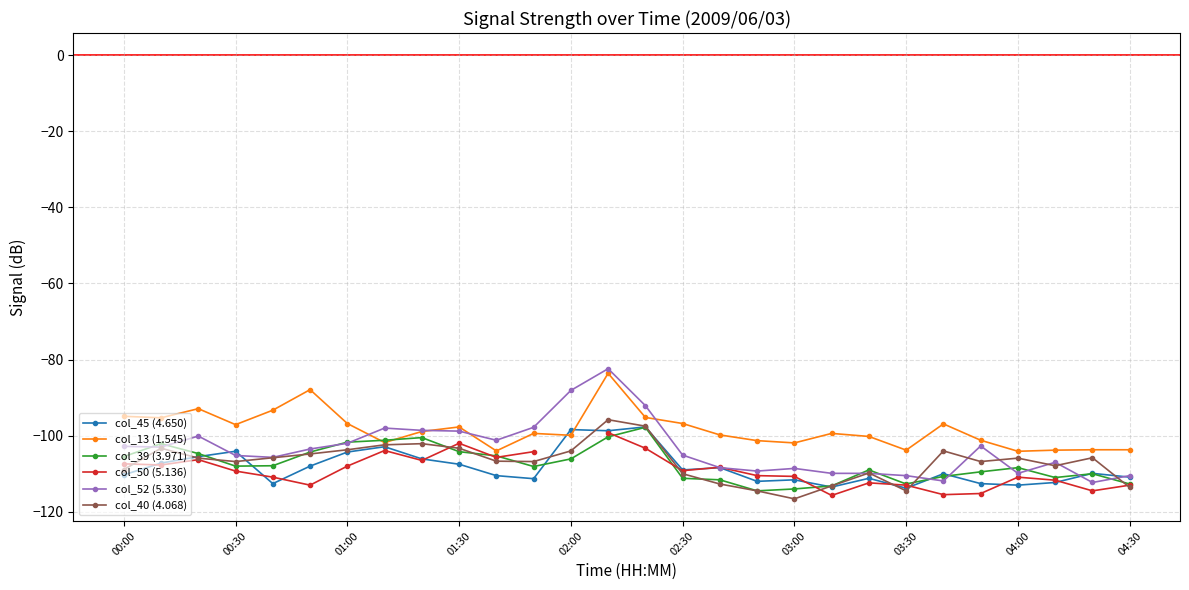

True or false: col_40 (4.068) has a value of -104.0 at 02:00.

True